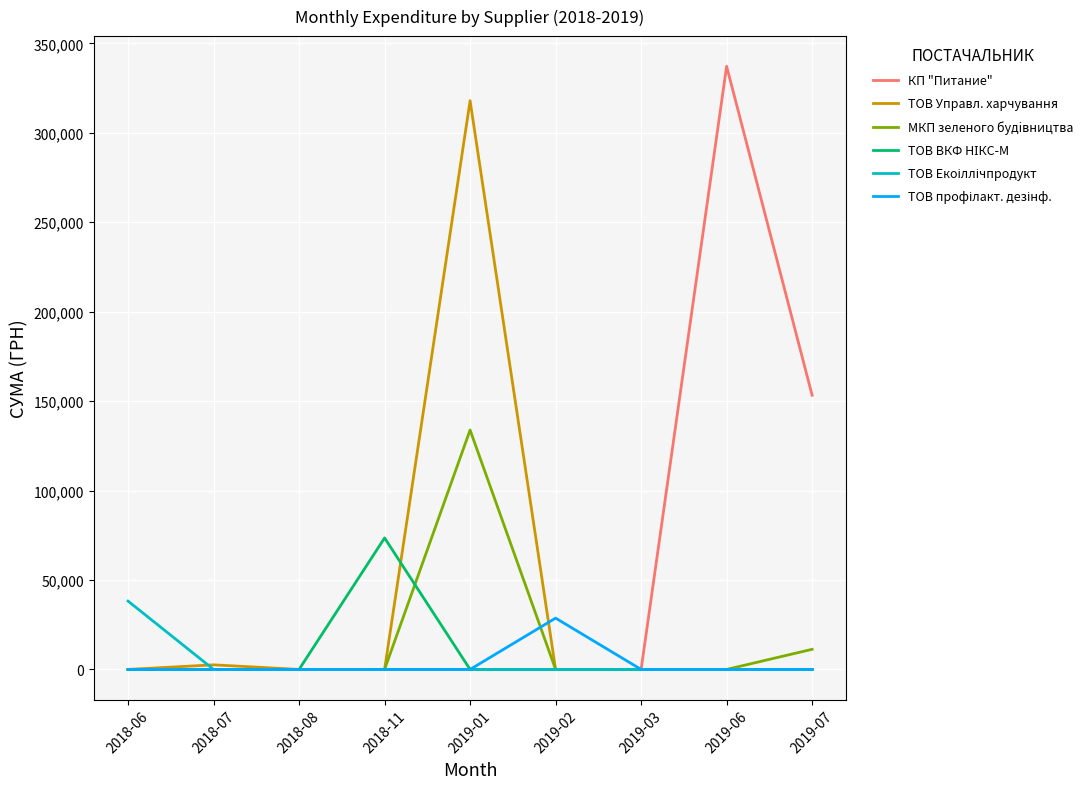

How many lines are shown in the chart?

6